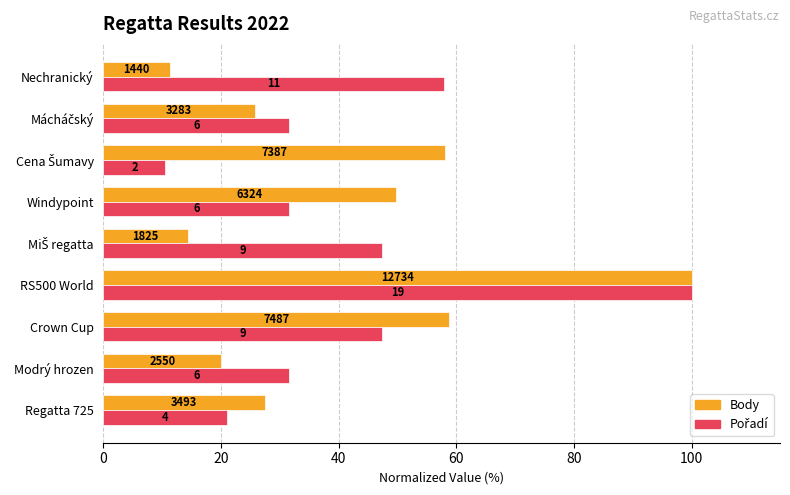

At how many categories does at least one series exceed 73?

1